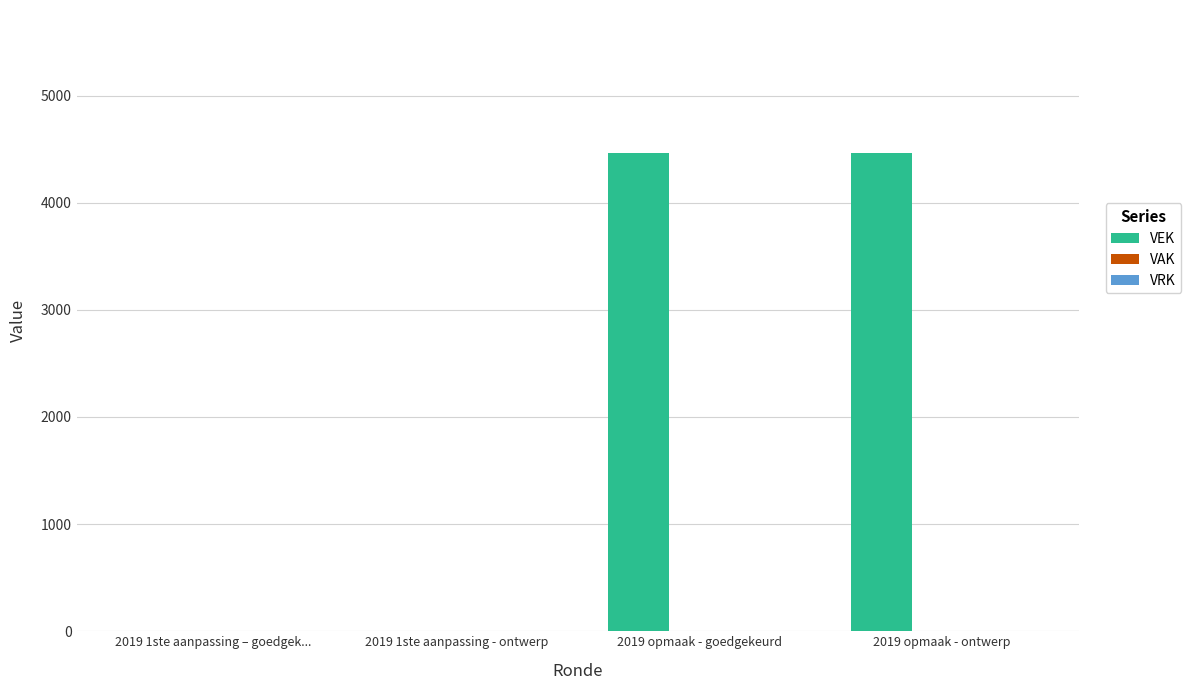

What is the sum of all values?

8920